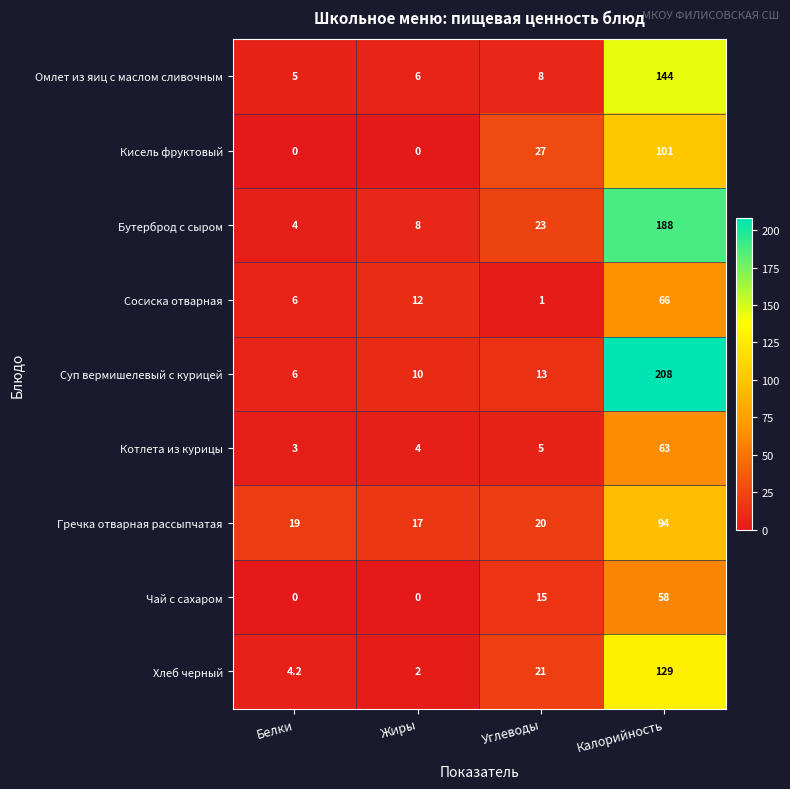

The value of Чай с сахаром at Белки is 0.0. True or false?

True